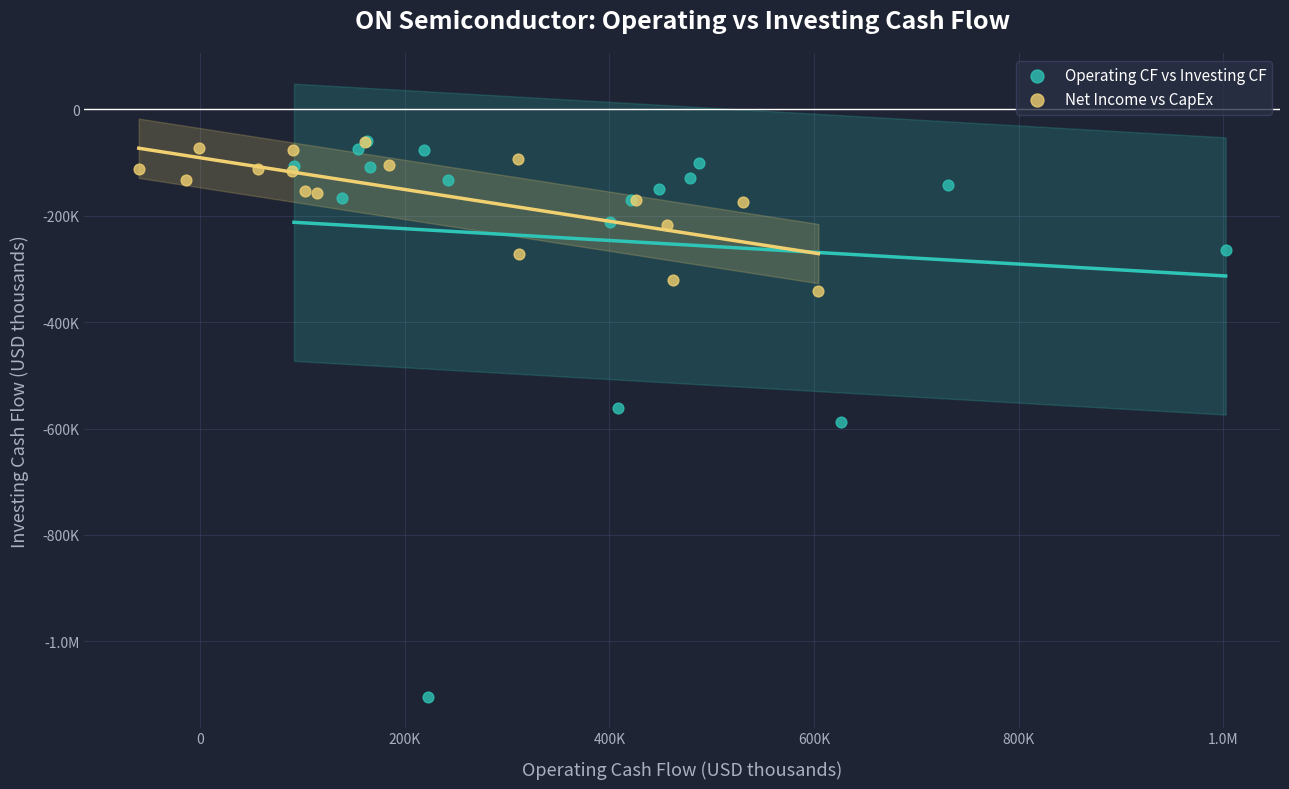

What are all the series names shown in the legend?

Operating CF vs Investing CF, Net Income vs CapEx